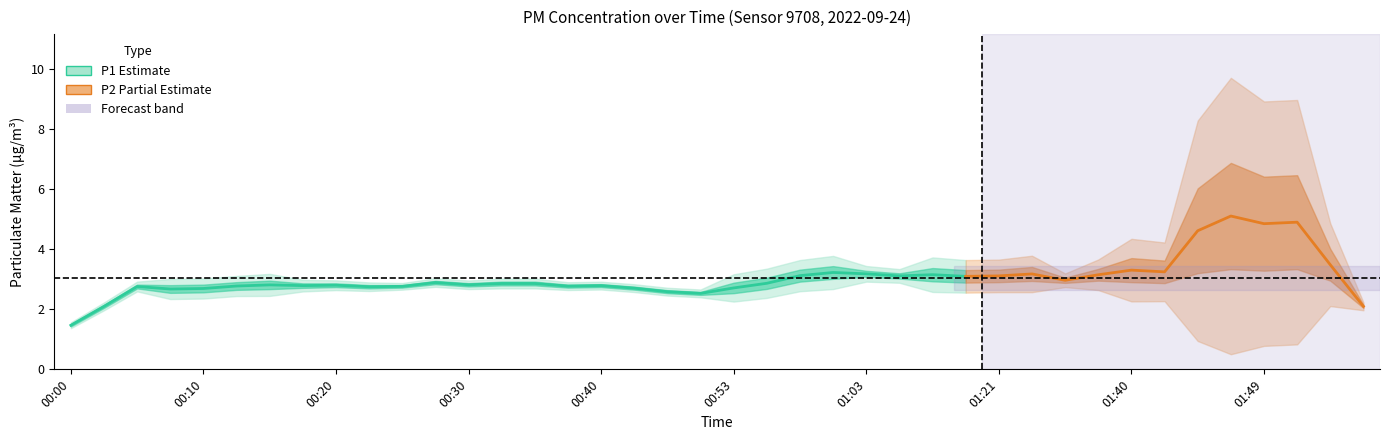

What position from the right is 01:18?

13